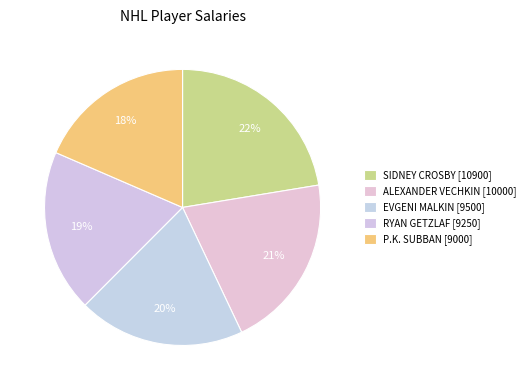

Which category has the biggest portion of the pie?

SIDNEY CROSBY